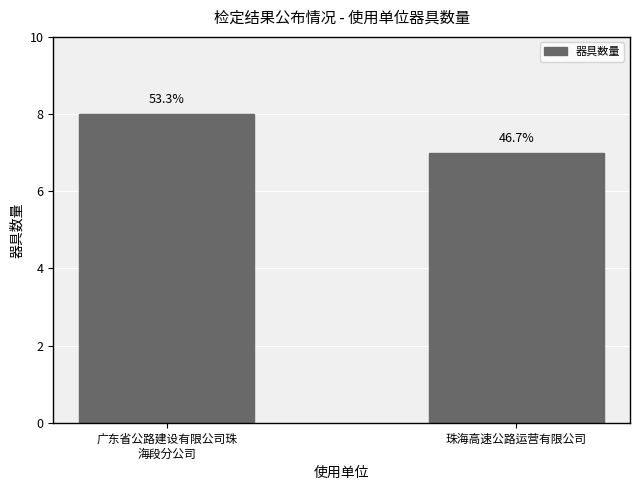

What is the change in value from 广东省公路建设有限公司珠
海段分公司 to 珠海高速公路运营有限公司?

-1